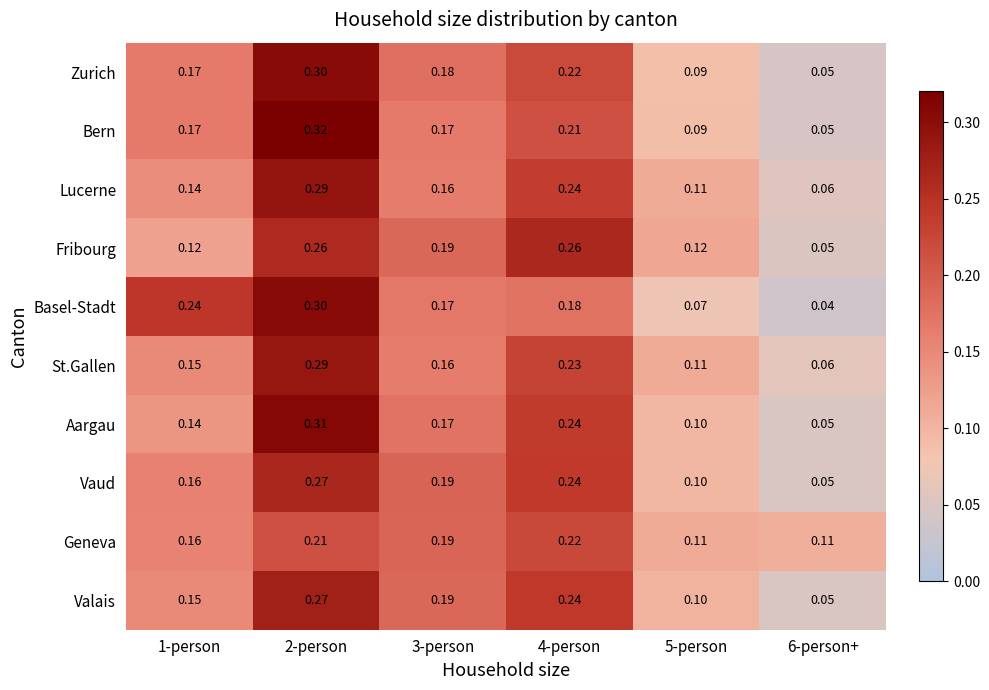

What is the total value across all series at 5-person?

1.0